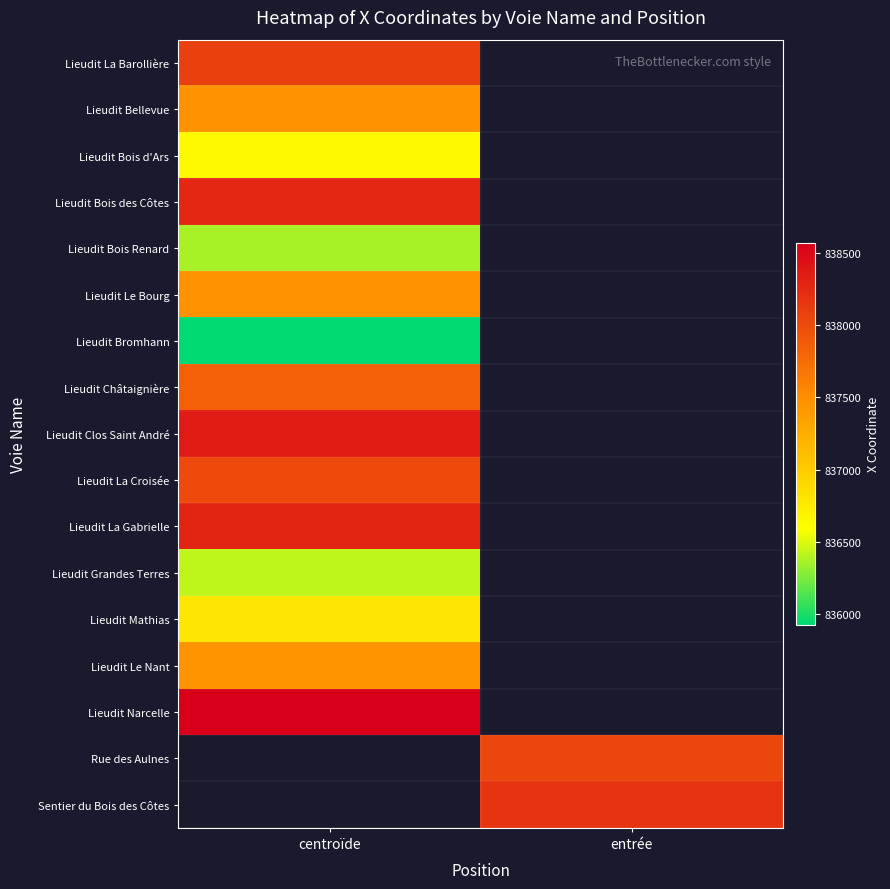

What is the maximum value for Lieudit La Barollière?

838094.0